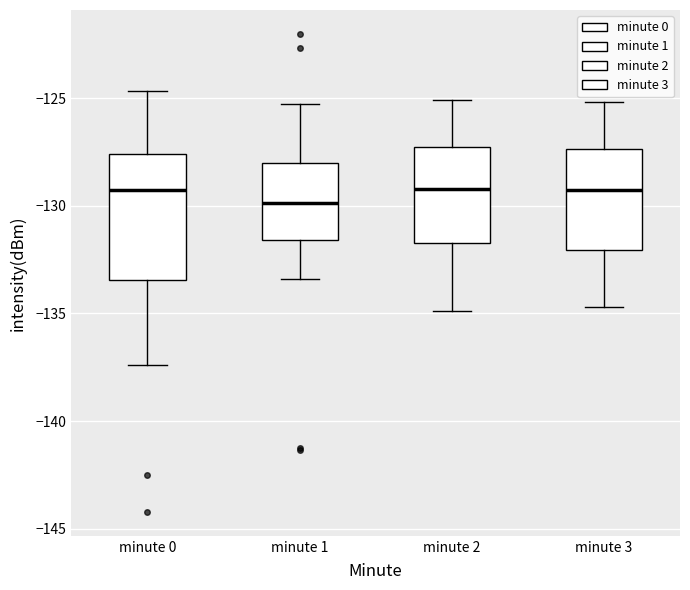

Reading left to right, read every box against the y-axis: the position of its median line, the range the box covers, and the ends of its whiskers. The values are not printed on the chart, so give them approximately, as read against the axis.

minute 0: median -129.5, box -133.5 to -127.5, whiskers -137.5 to -124.5
minute 1: median -130.0, box -131.5 to -128.0, whiskers -133.5 to -125.5
minute 2: median -129.0, box -131.5 to -127.0, whiskers -135.0 to -125.0
minute 3: median -129.0, box -132.0 to -127.5, whiskers -134.5 to -125.0